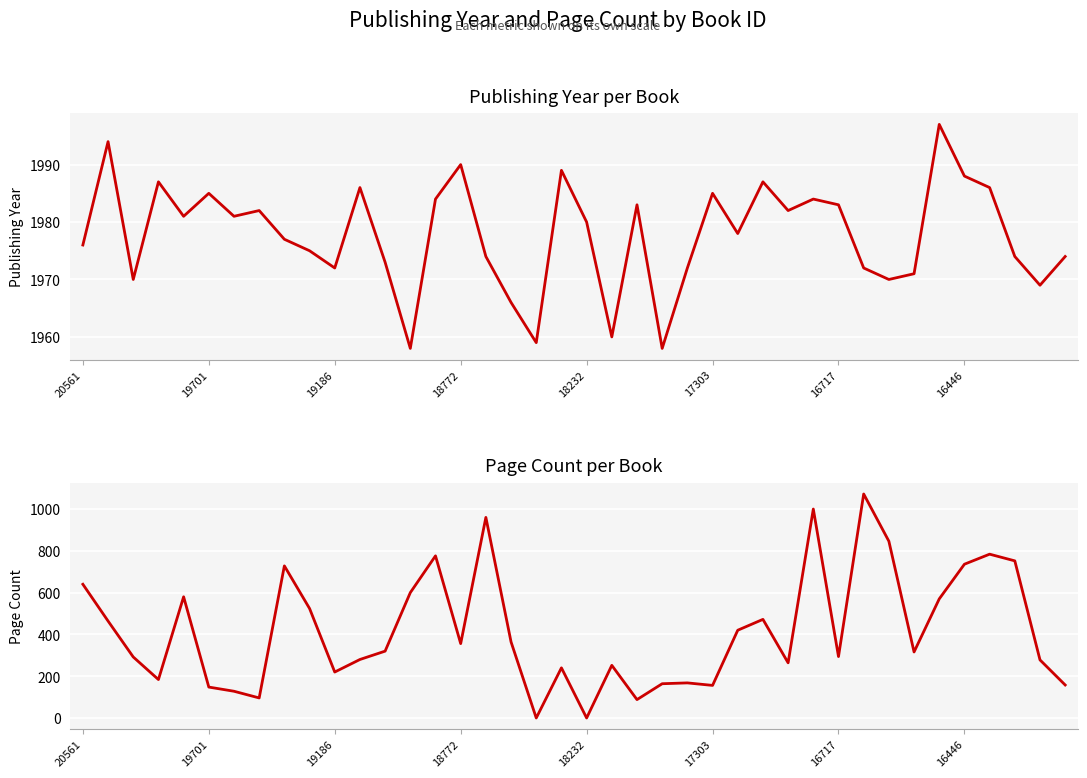

The publishingYear series shows 1988 at 16446. True or false?

True